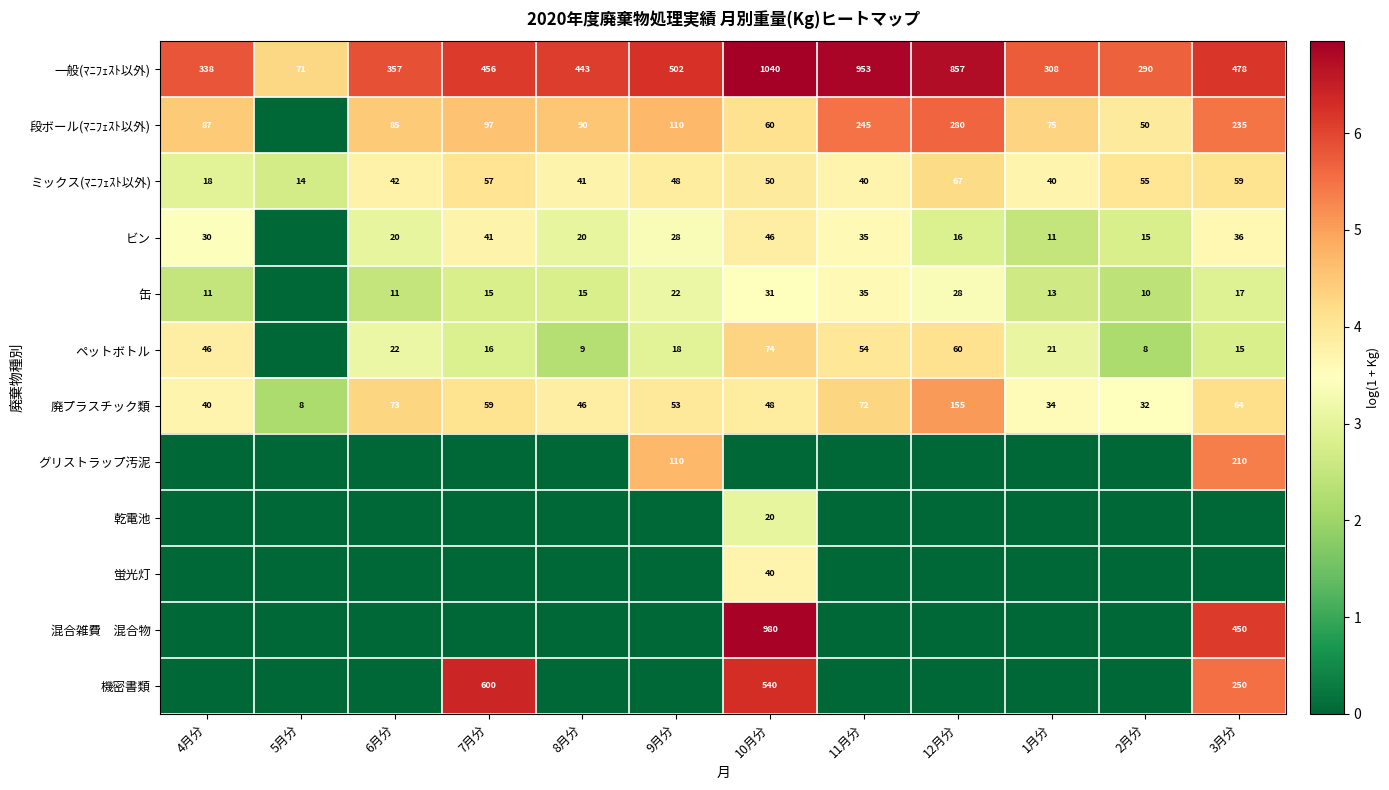

The ミックス(ﾏﾆﾌｪｽﾄ以外) series shows 2.1 at 12月分. True or false?

False